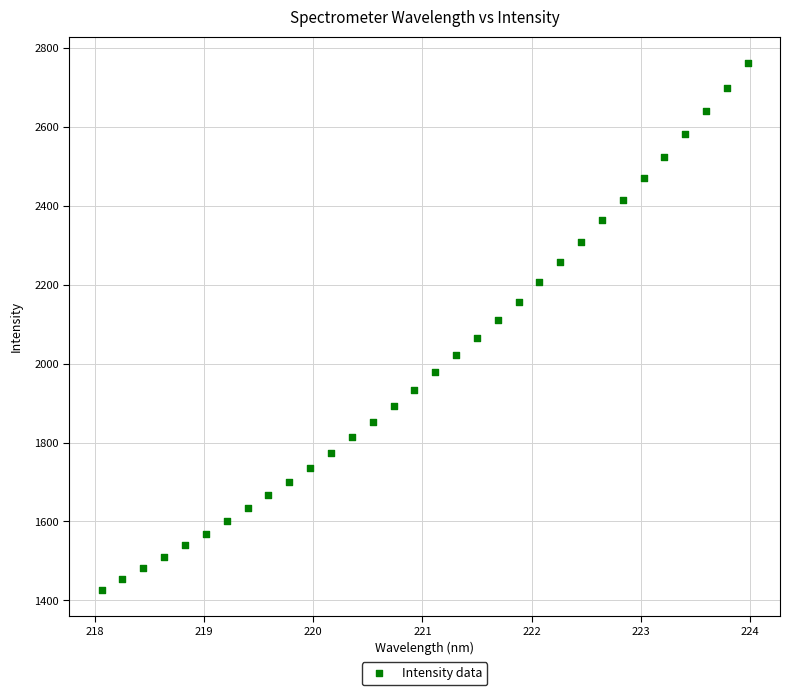

What is the range of X values (max minus min)?

5.9